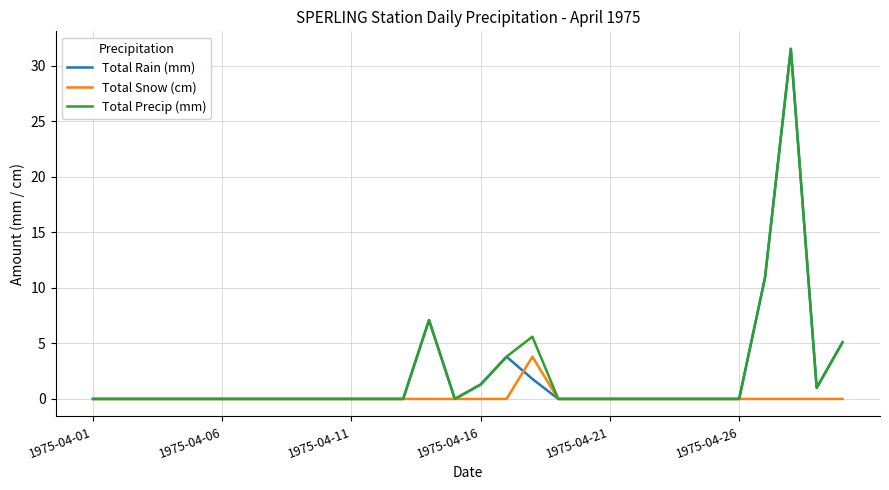

What is the maximum value shown in the chart?

31.5